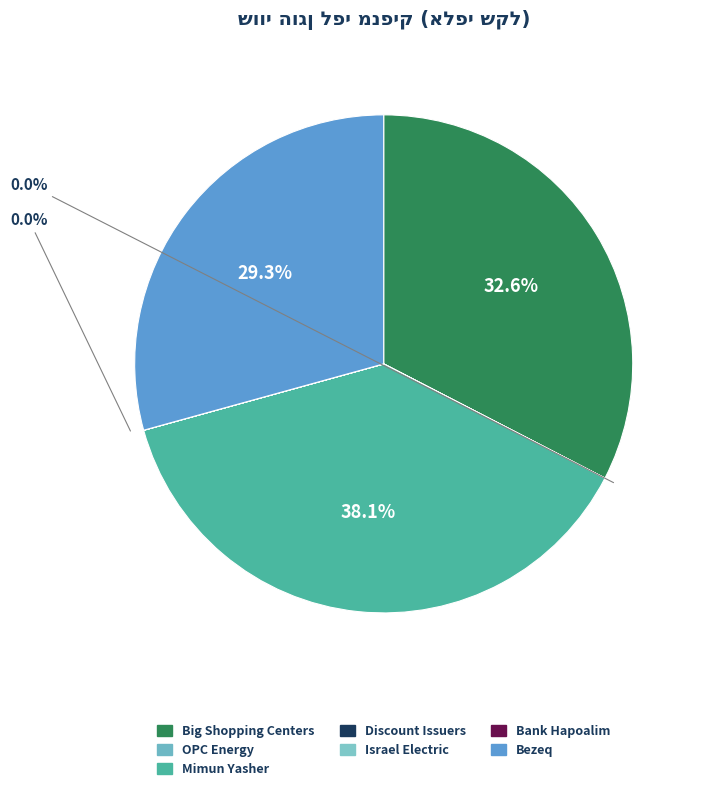

True or false: חברת החשמל accounts for 1% of the total.

False